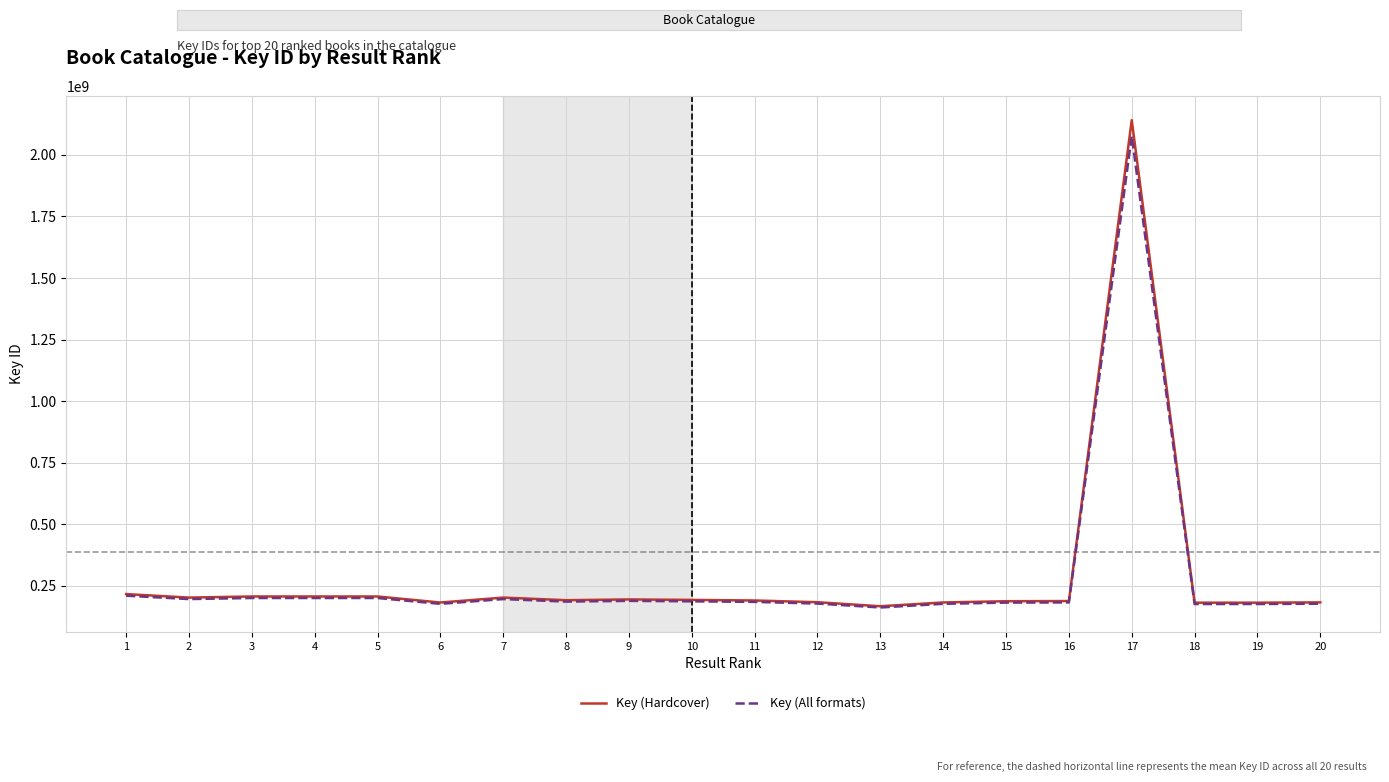

Which series has the largest range (max minus min)?

Key (Hardcover)